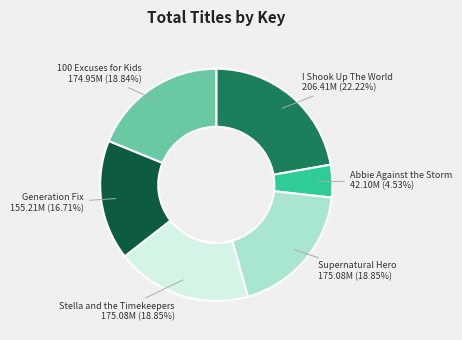

To the nearest percent, what is the combined percentage of 100 Excuses for Kids and Supernatural Hero?

38%